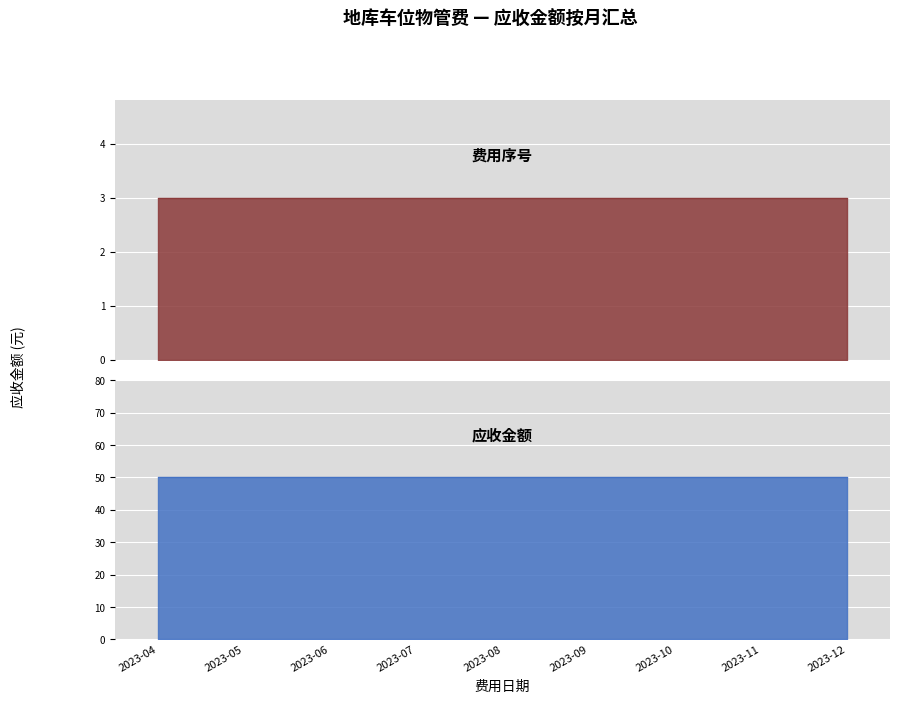

Does the chart display data point markers on the line(s)?

No